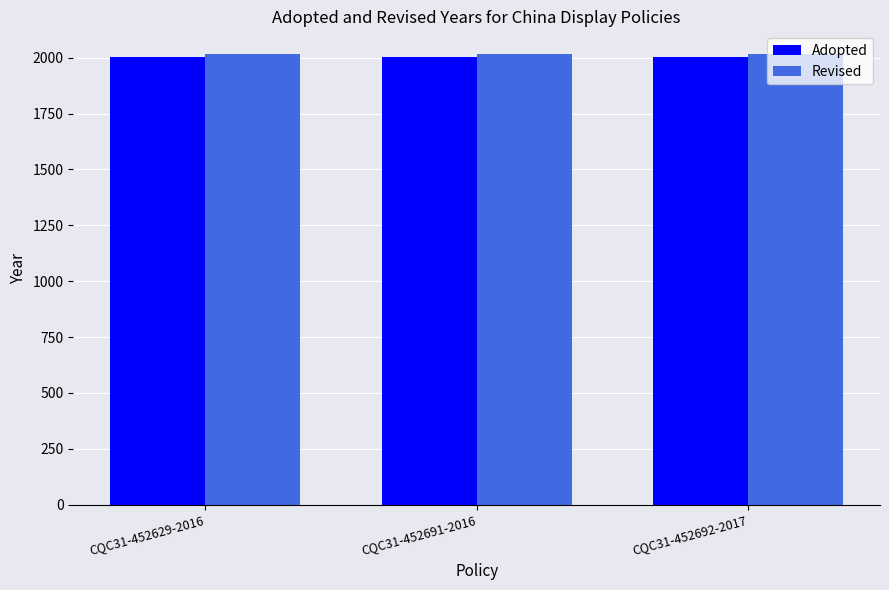

True or false: Adopted has a value of 2003 at CQC31-452629-2016.

True